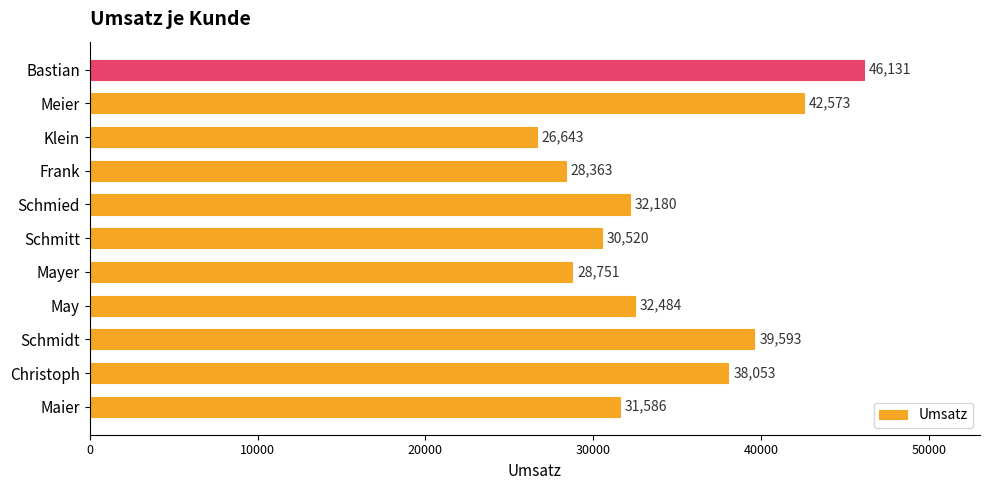

Reading bottom to top, transcribe all the data shown in this chart.

Maier=31586	Christoph=38053	Schmidt=39593	May=32484	Mayer=28751	Schmitt=30520	Schmied=32180	Frank=28363	Klein=26643	Meier=42573	Bastian=46131